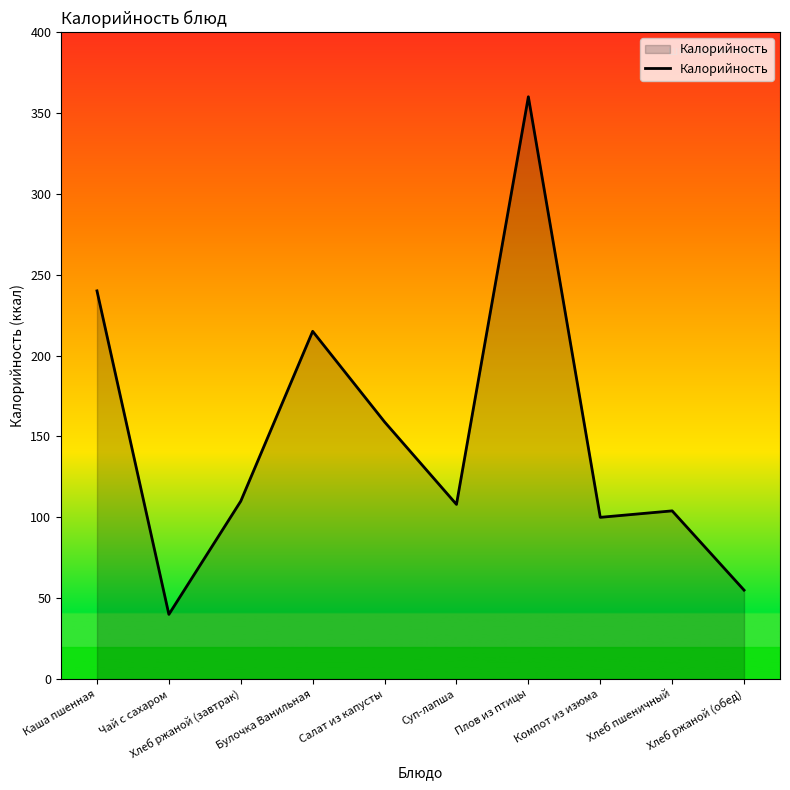

The value at Компот из изюма is 100. True or false?

True